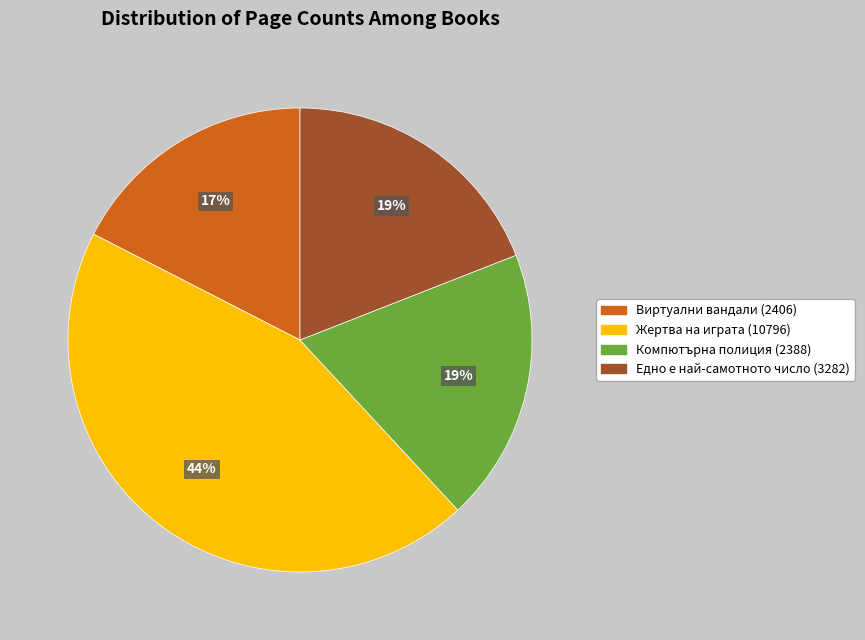

Is it true that Виртуални вандали (2406) is 17% of the pie?

True